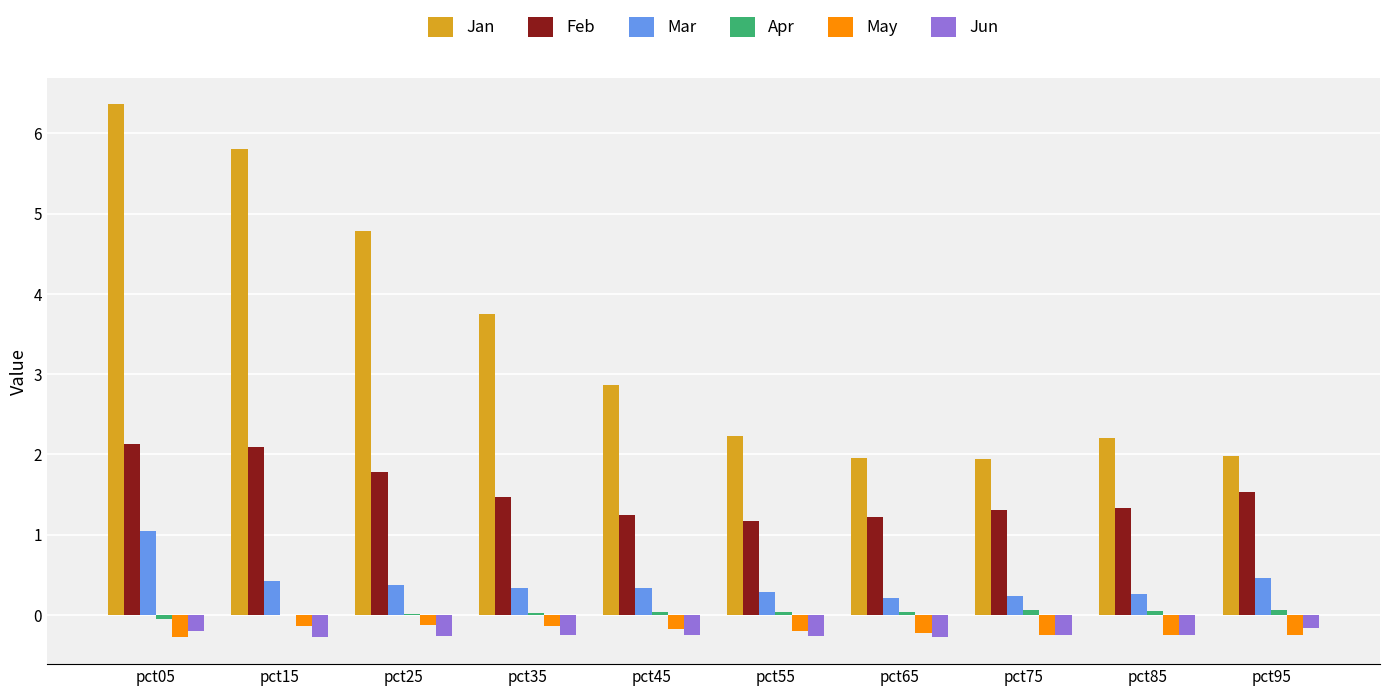

True or false: Feb has a value of 0.7 at pct35.

False